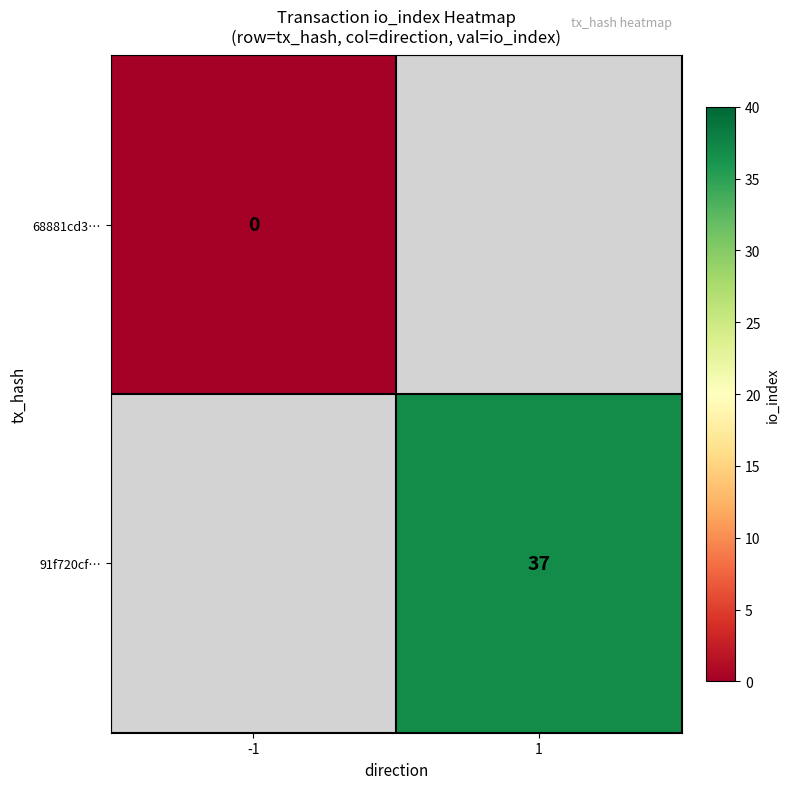

What is the maximum value shown in the chart?

37.0